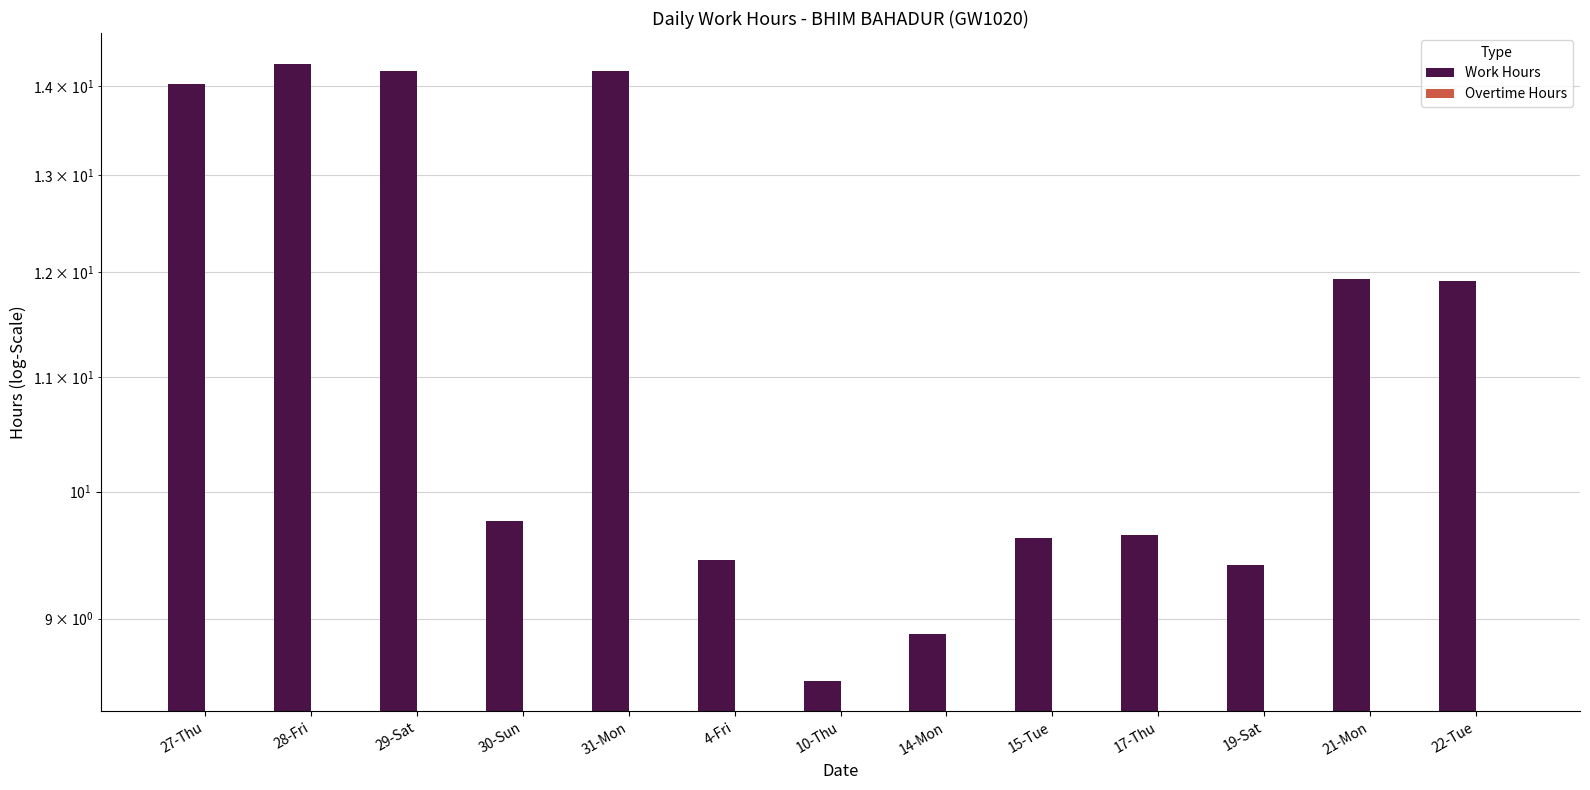

Where is Work Hours nearest to the value 11?

22-Tue